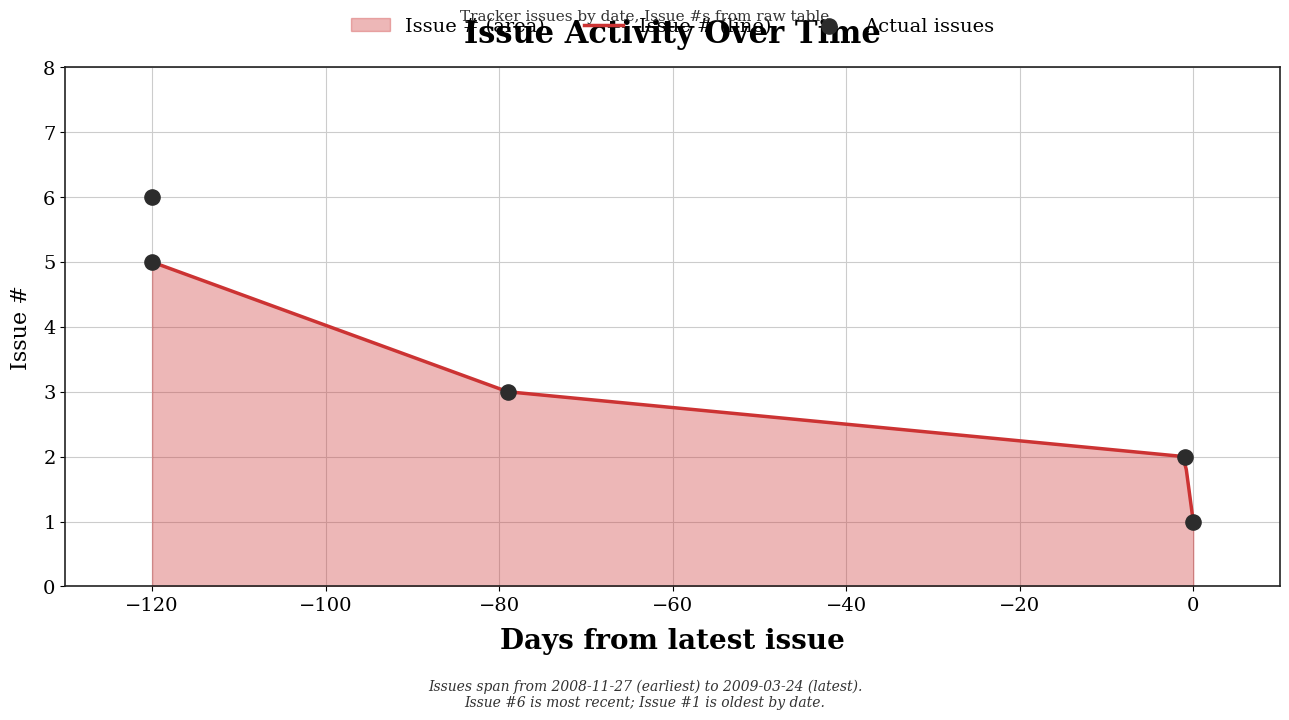

What is the ratio of the value at 2009-03-23 to the value at 2009-01-04?

0.7